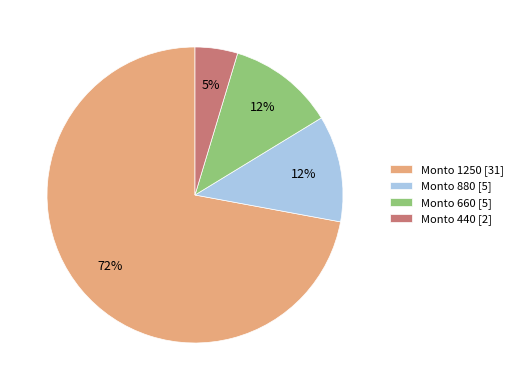

Count the number of slices in the pie.

4